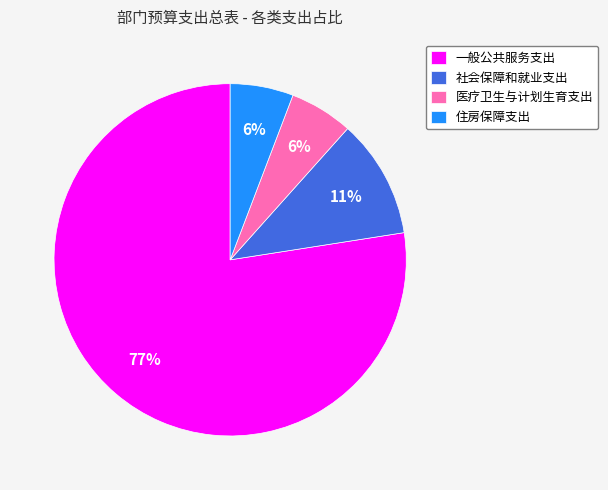

Does 住房保障支出 account for over 50% of the chart?

No